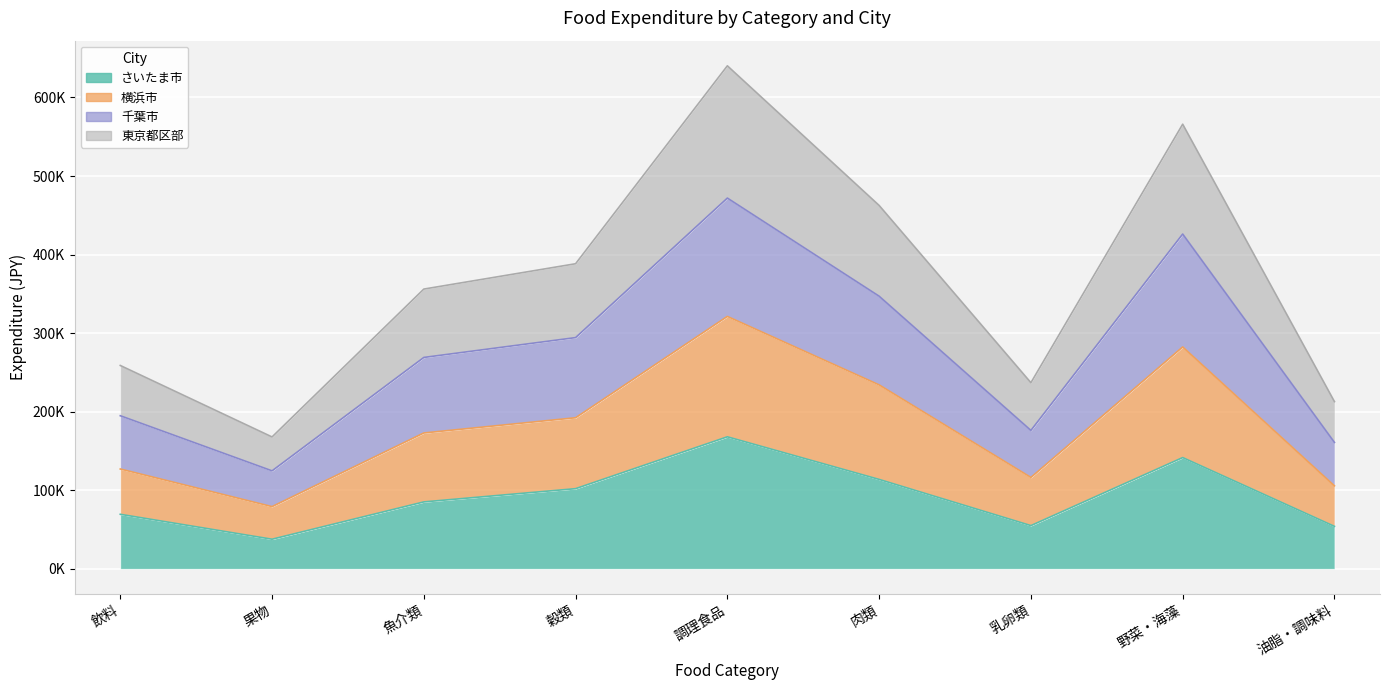

How many categories are shown in the chart?

9